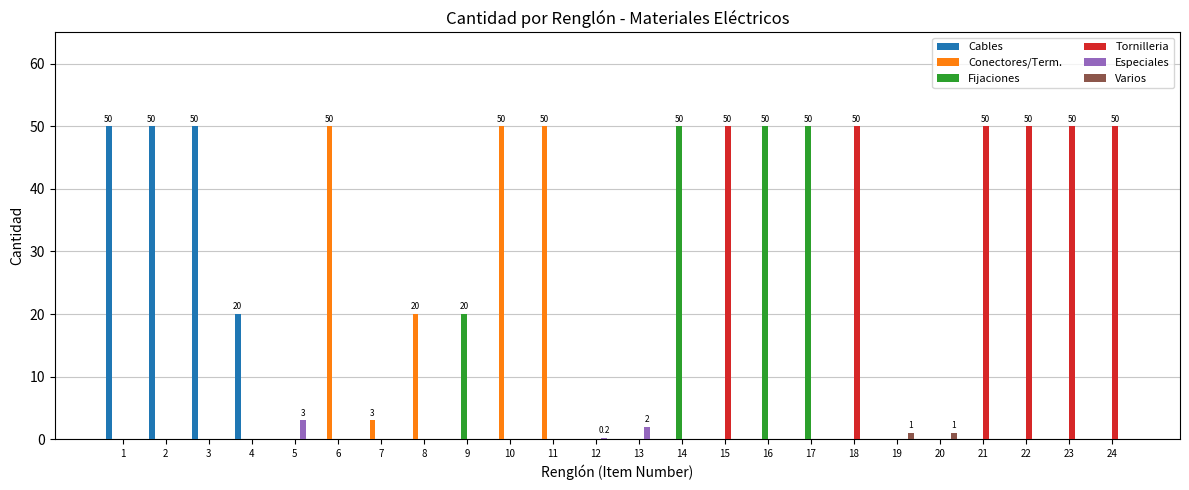

Is the value of Especiales at 11 greater than the value of Fijaciones at 16?

No